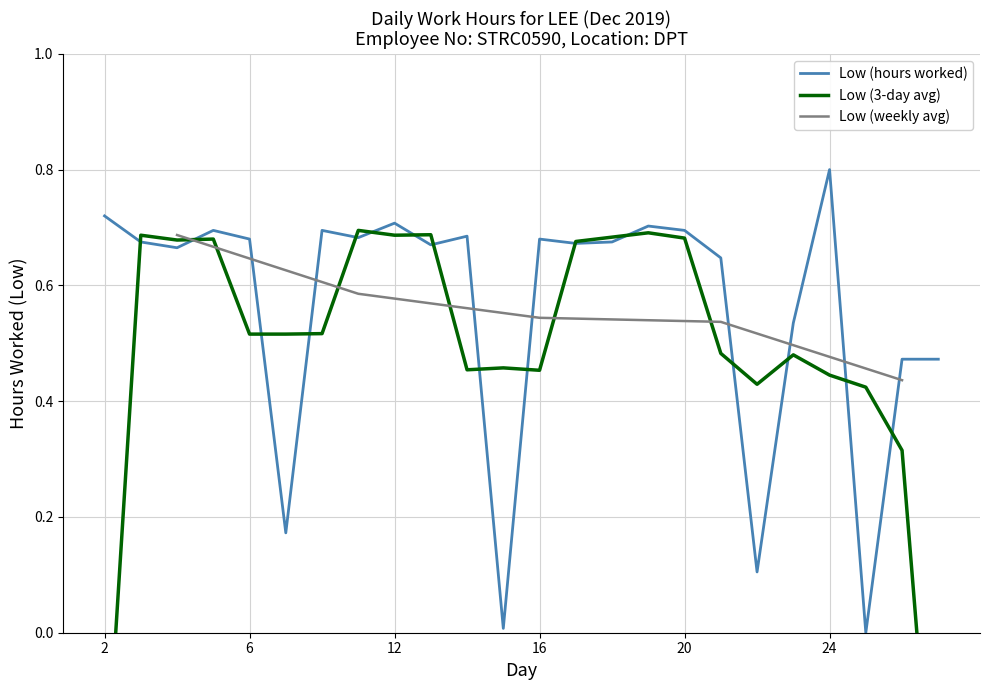

What is the sum of all values?

13.5